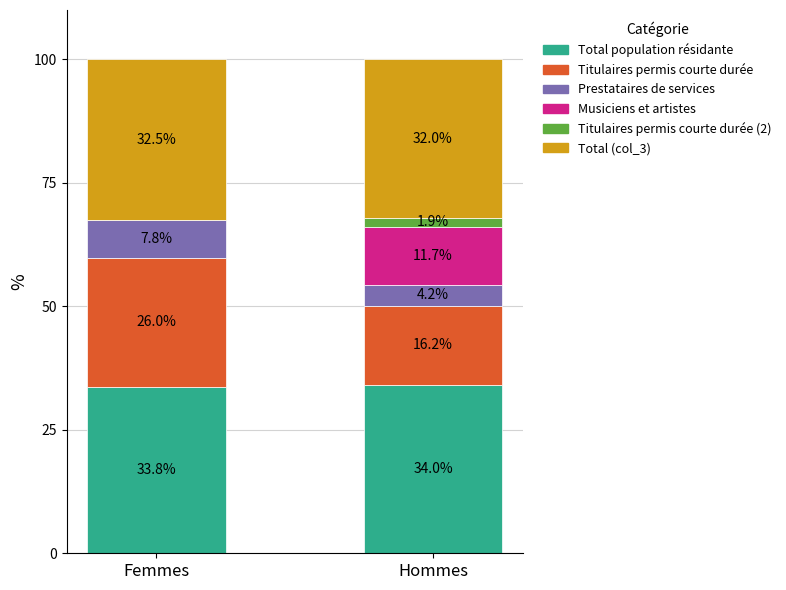

What is the maximum value for Total population résidante?

34.0